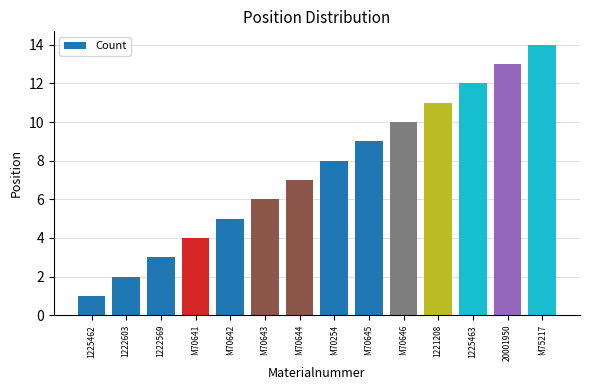

What is the difference between the maximum and minimum values?

13